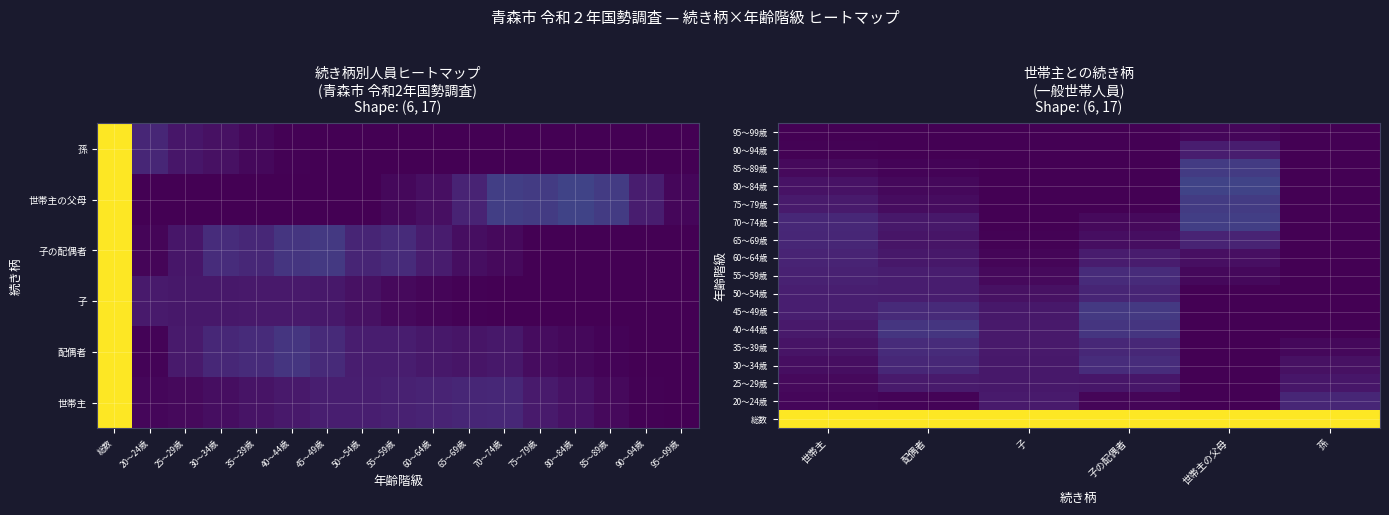

Which category has the lowest value across all series?

世帯主の父母